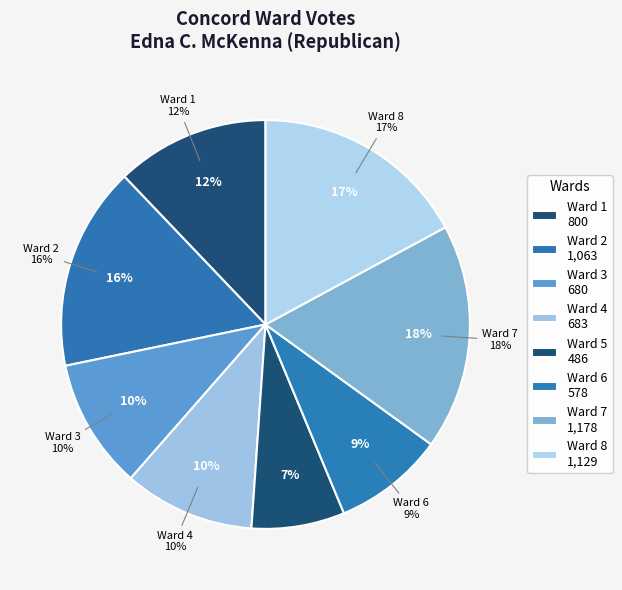

What is the change in value from Ward 4 to Ward 8?

+446